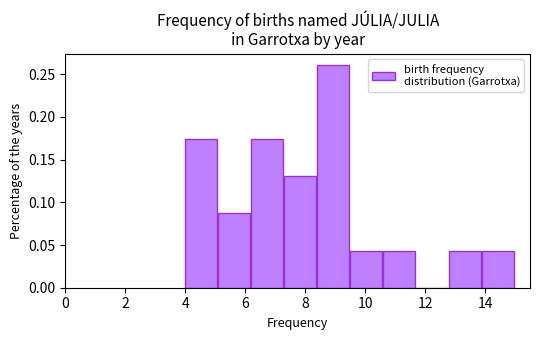

Which range on the x-axis has the tallest bar?

8.4 to 9.5